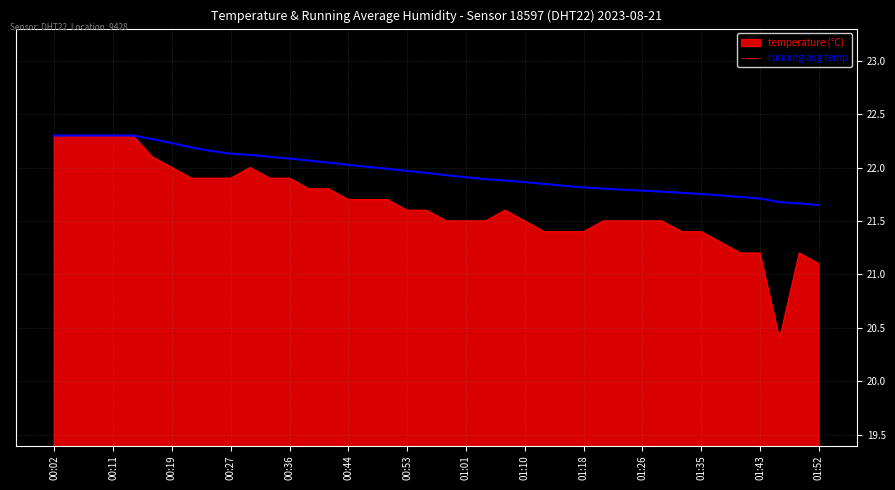

What is the greatest value displayed?

22.3